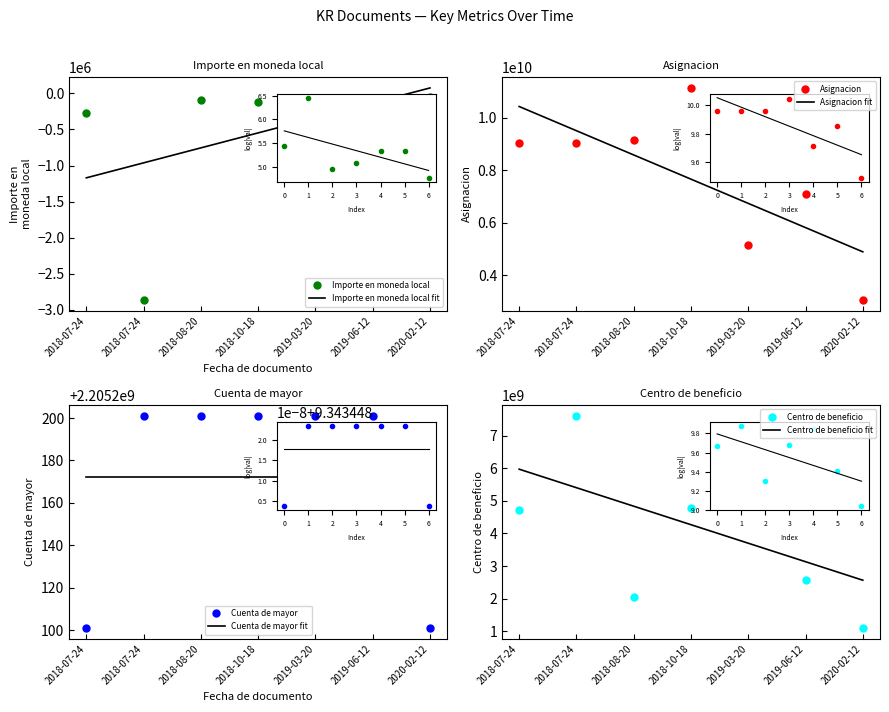

What are all the series names shown in the legend?

Importe en moneda local, Asignacion, Cuenta de mayor, Centro de beneficio